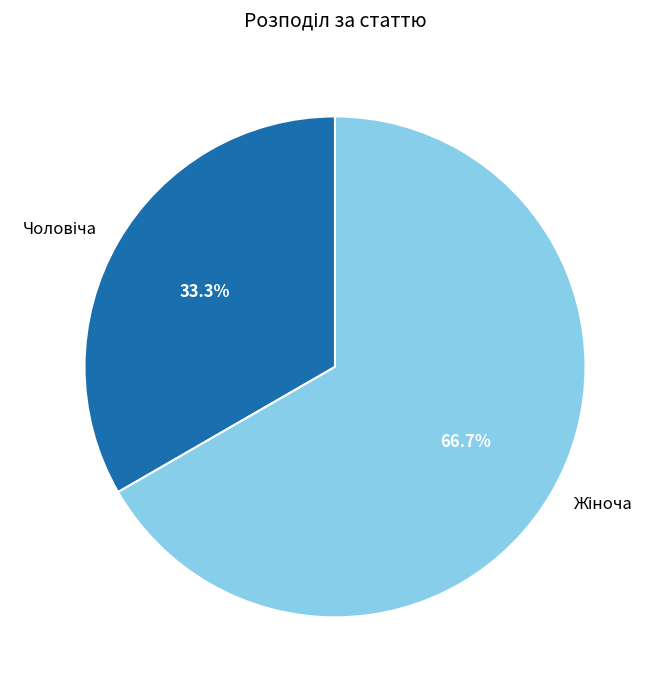

Is there any slice that represents more than half of the pie?

Yes